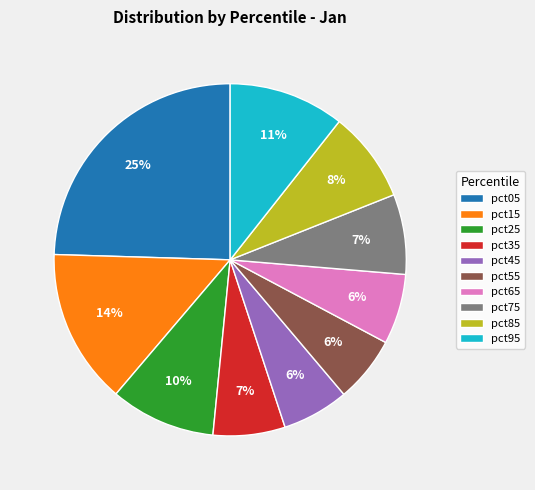

How many segments does this pie chart have?

10